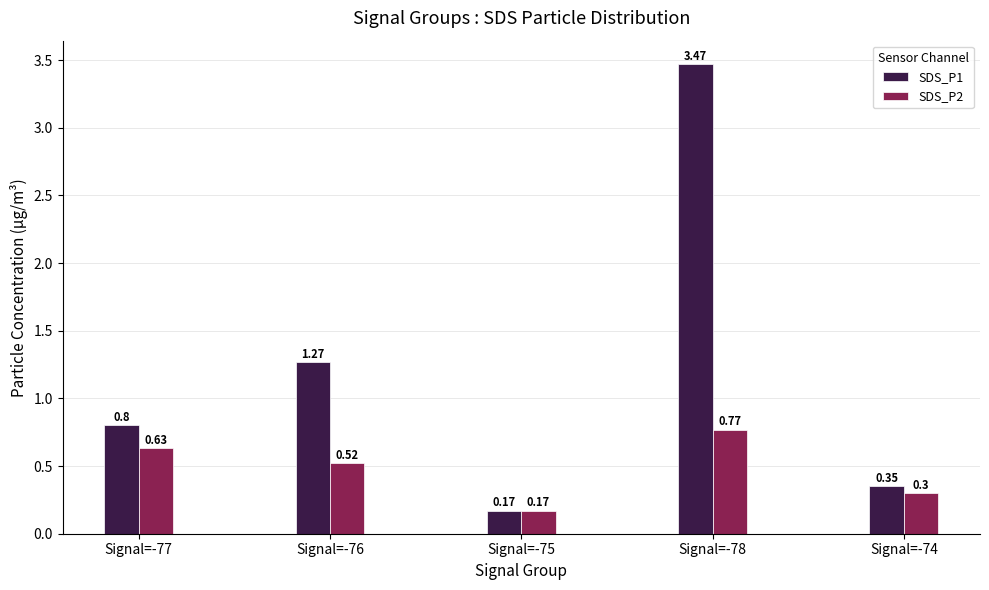

At which category does the chart reach its peak across all series?

Signal=-78